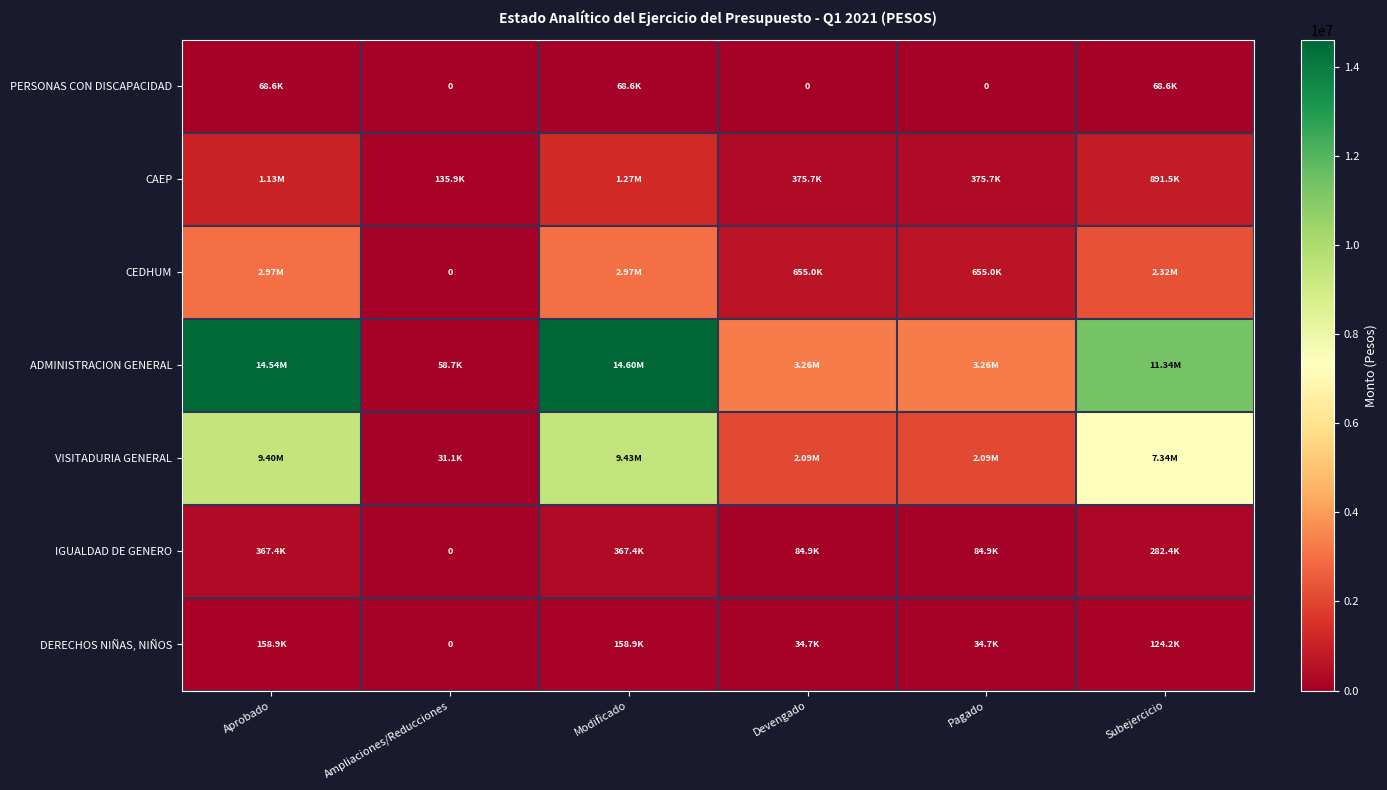

The value of DERECHOS NIÑAS, NIÑOS at Devengado is 34714.6. True or false?

True